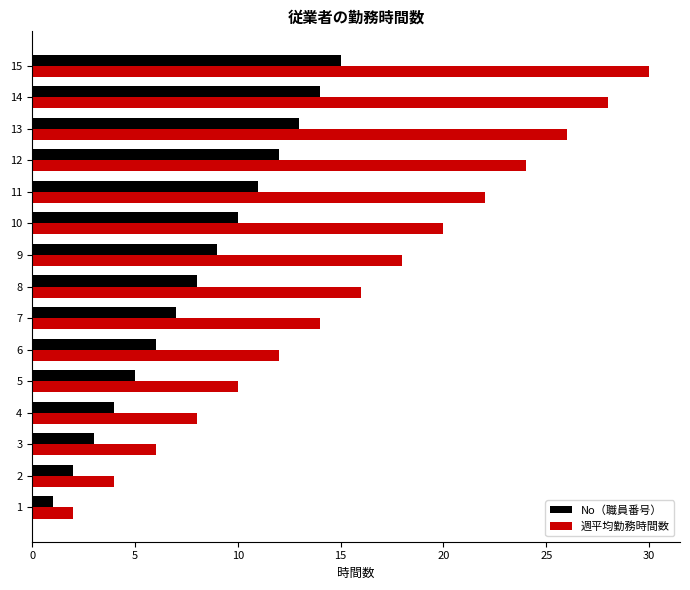

Which series has the widest spread of values?

週平均勤務時間数